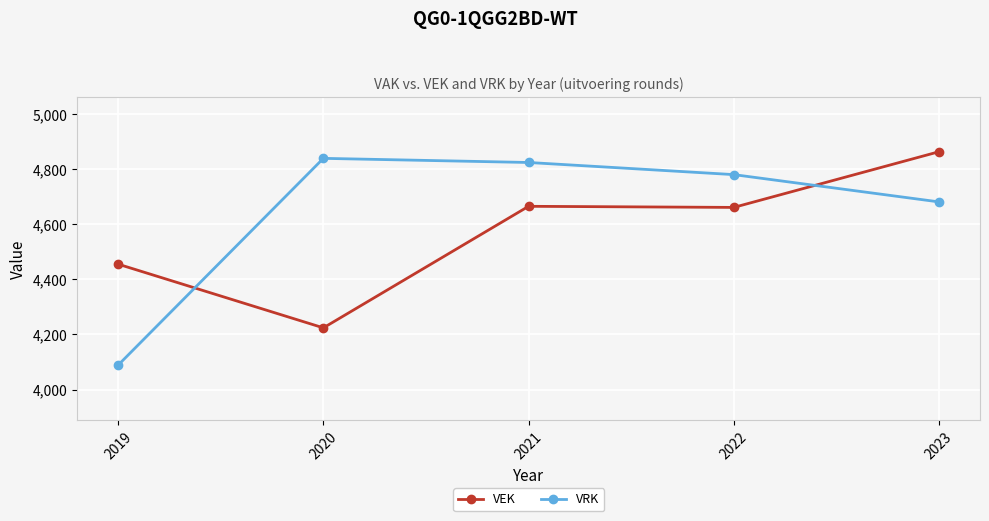

What is the spread (max minus min) of values at 2023?

182